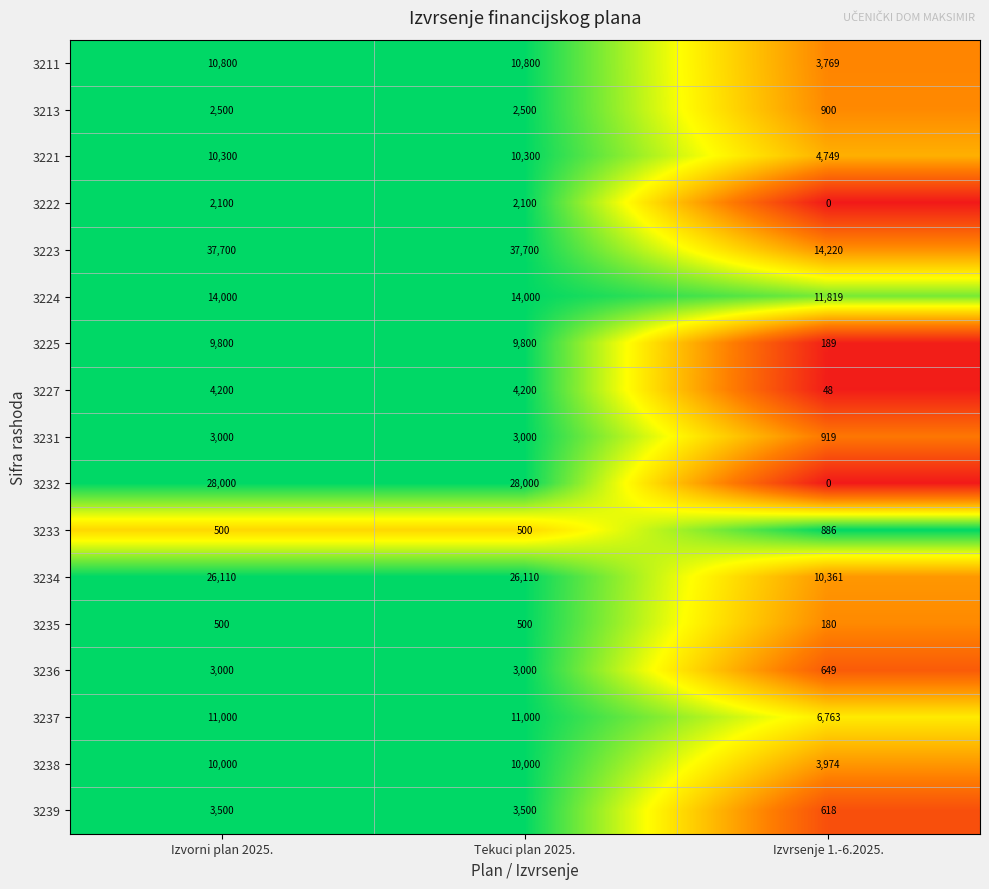

Which series has the largest total across all categories?

3223